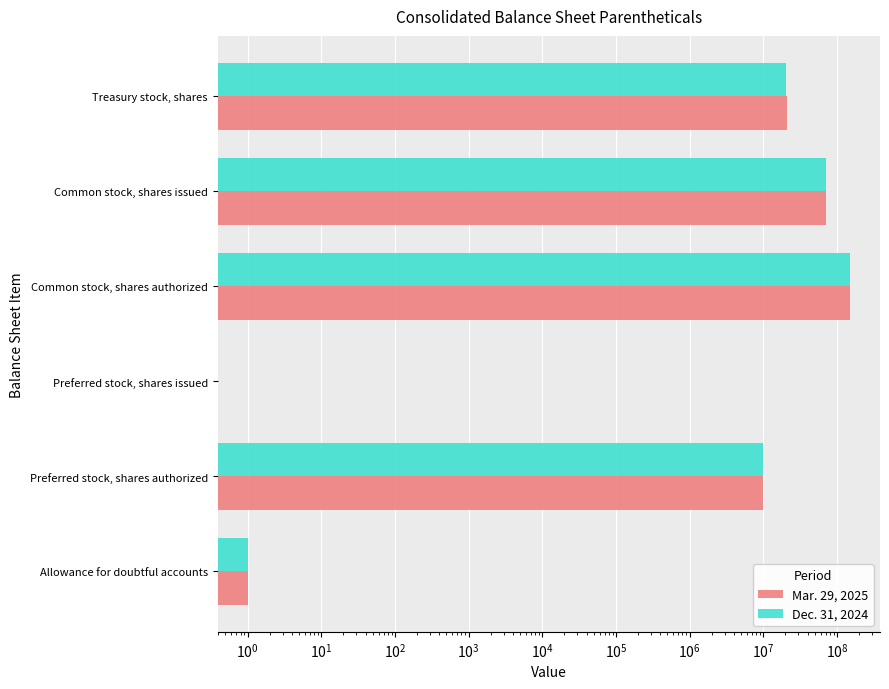

Which series has the widest spread of values?

Mar. 29, 2025